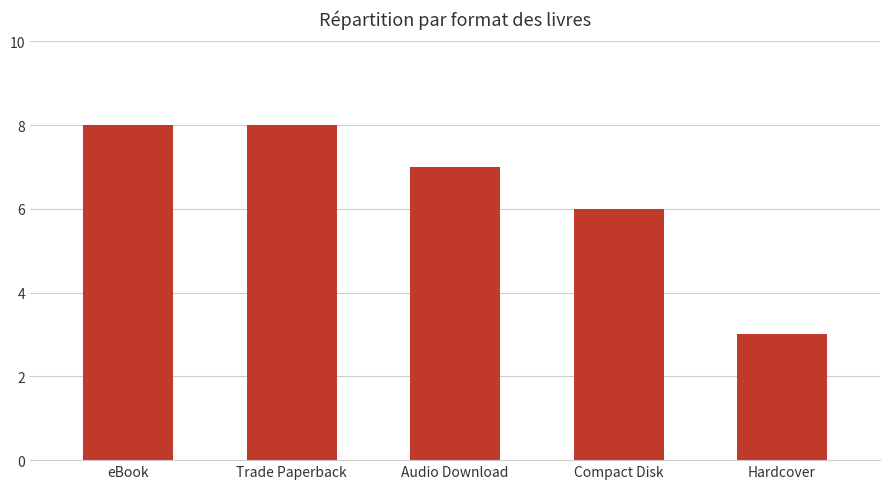

What position from the left is Hardcover?

5